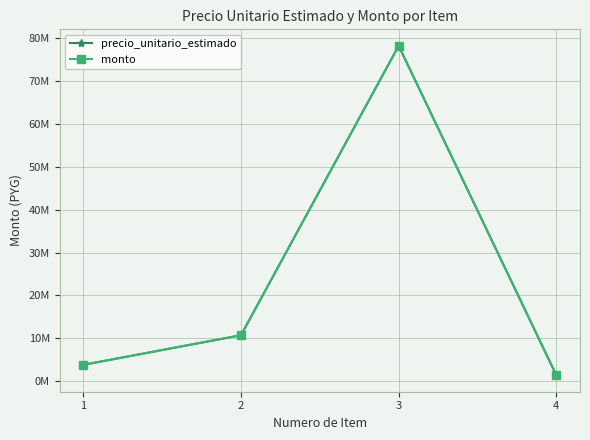

Does the chart have visible grid lines?

Yes